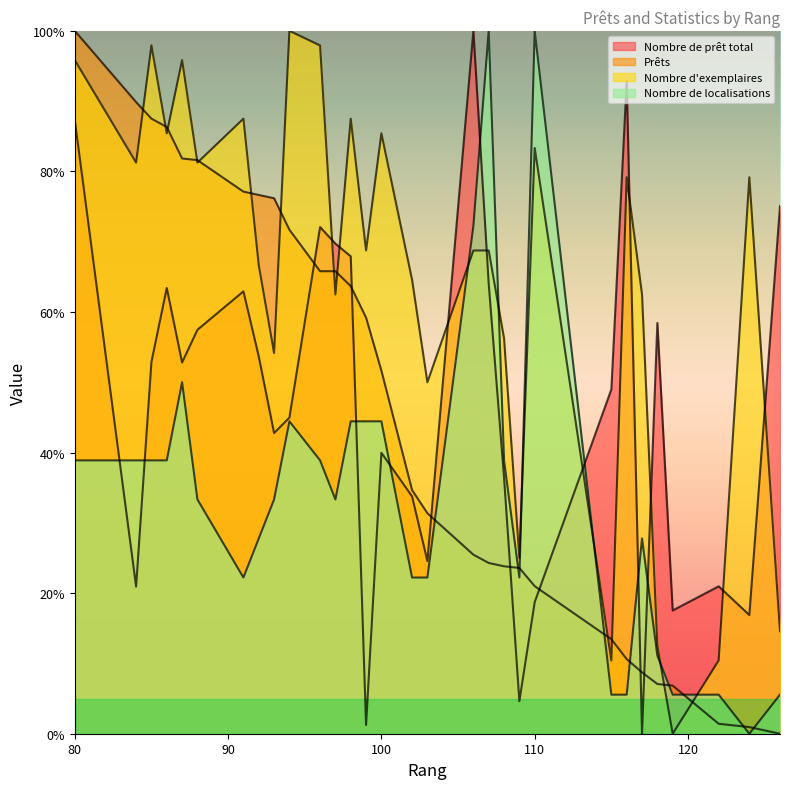

How many data points does each series have?

30